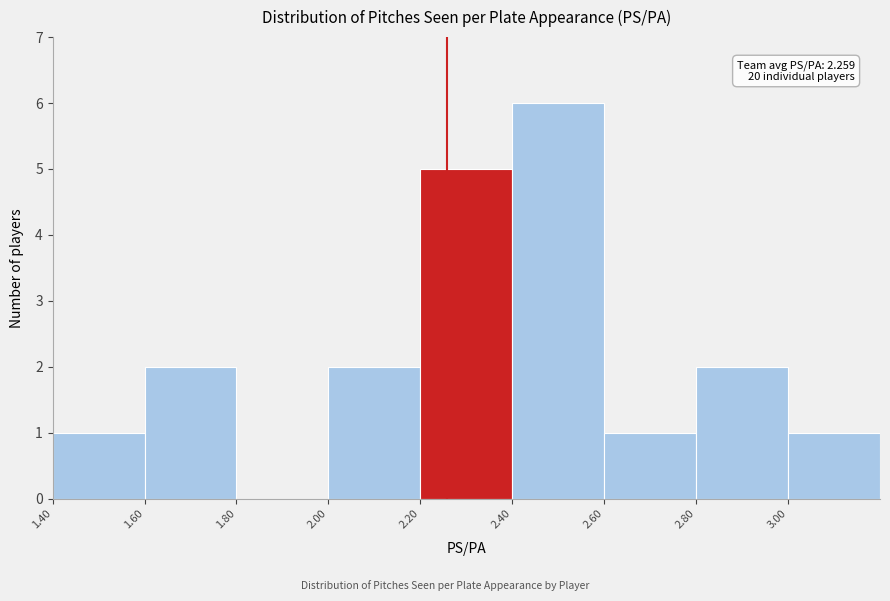

Over which range of the x-axis is the bar tallest?

2.4 to 2.6